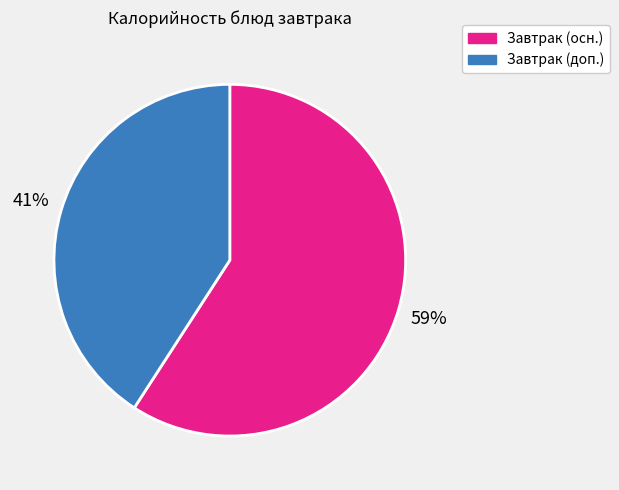

Which has a higher value, Завтрак (доп.) or Завтрак (осн.)?

Завтрак (осн.)